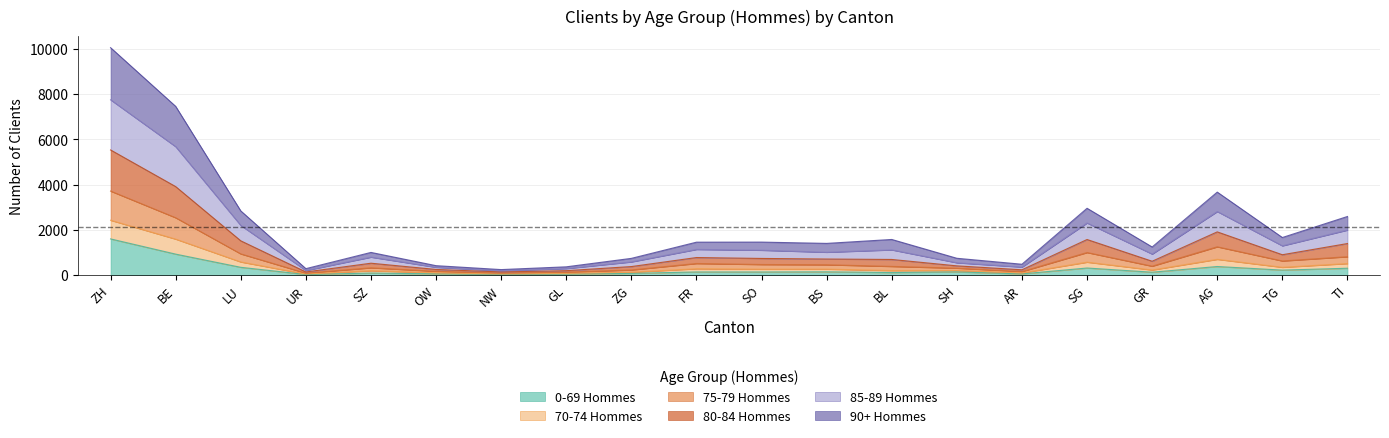

In 75-79 Hommes, how many points are higher than both neighbors (excluding endpoints)?

5